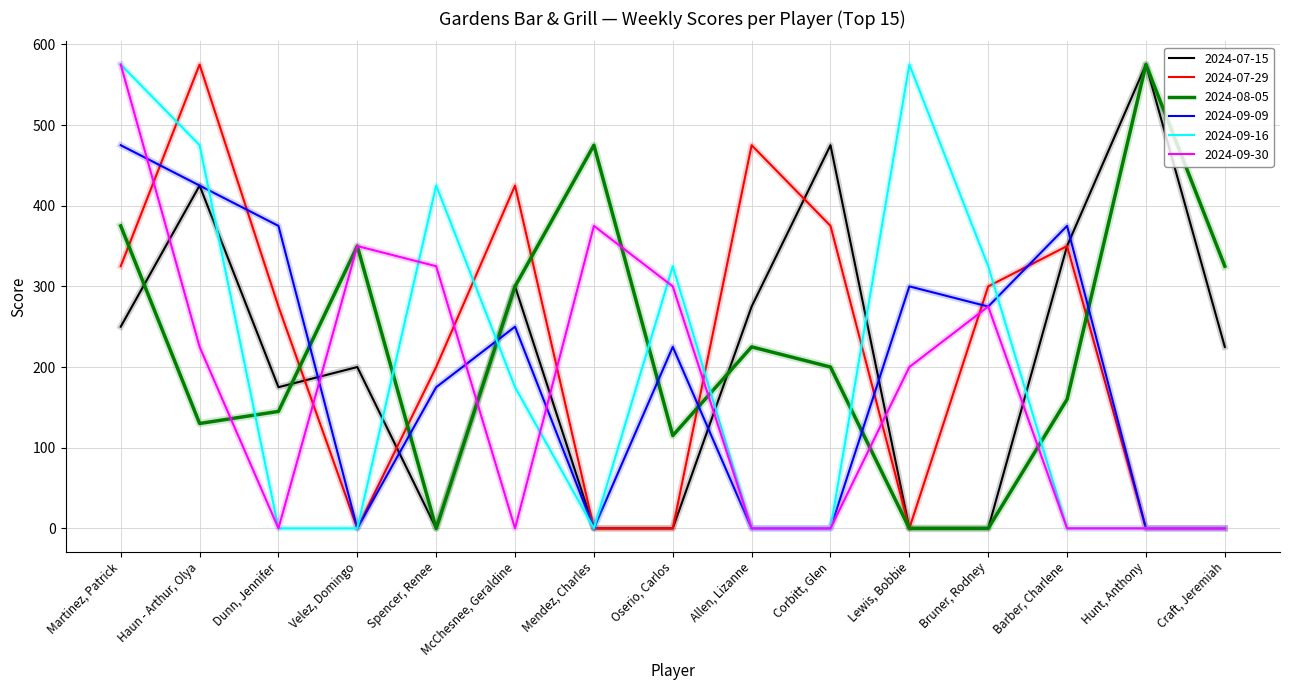

How many lines are shown in the chart?

6